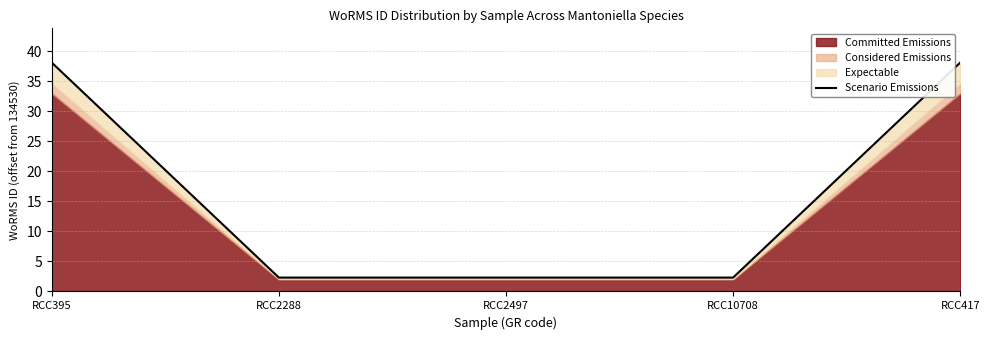

Which label corresponds to the smallest value in the chart?

RCC2288